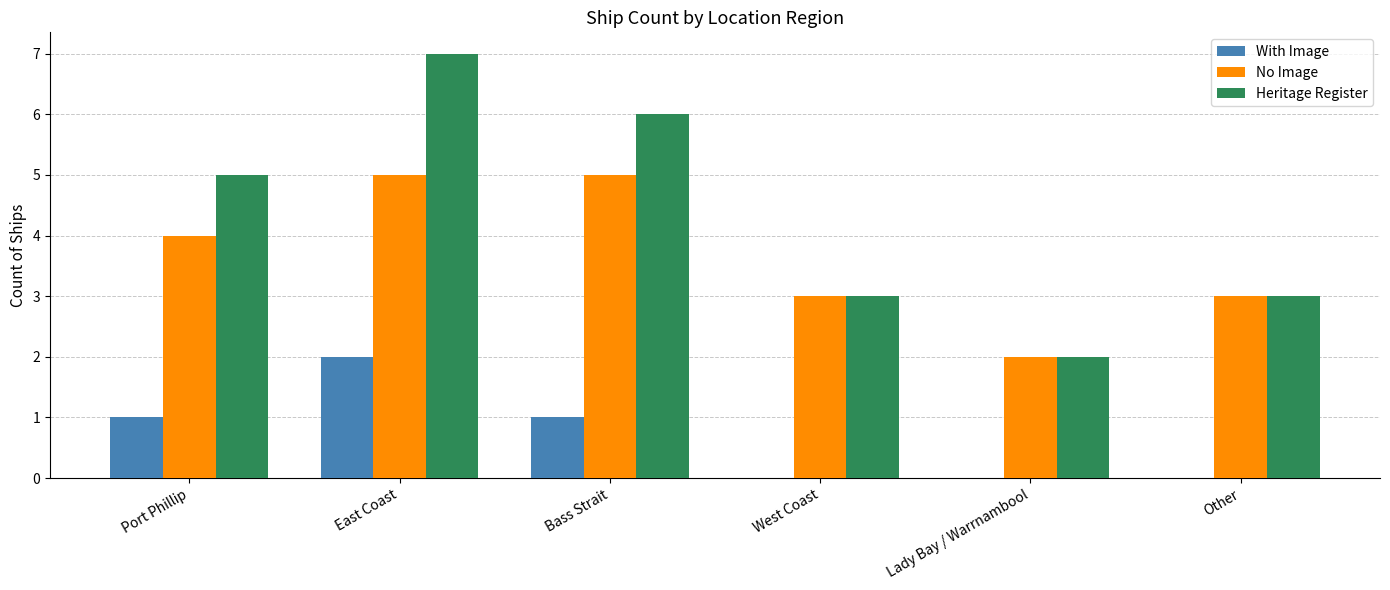

How many data points does each series have?

6